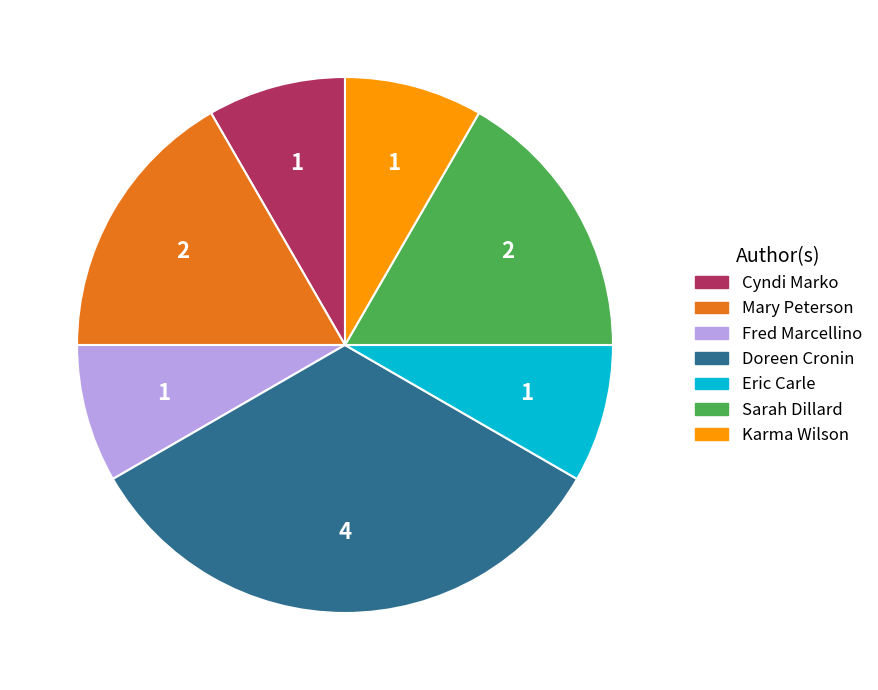

Is there any slice that represents more than half of the pie?

No